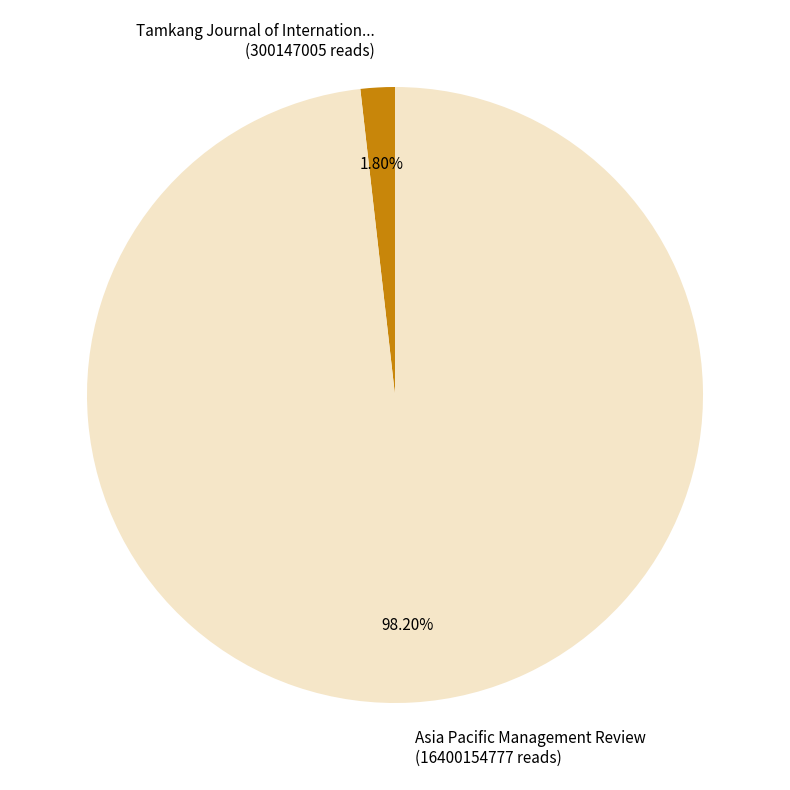

Rank the categories by value from highest to lowest.

Asia Pacific Management Review (16400154777 reads), Tamkang Journal of Internation... (300147005 reads)